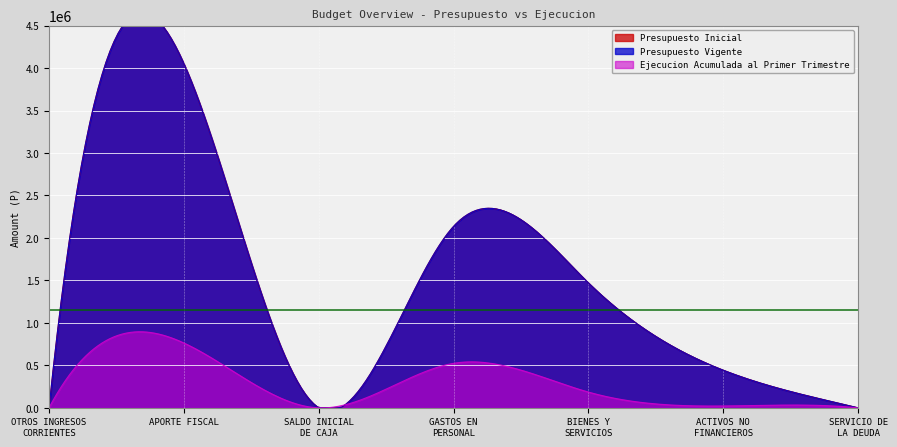

What is the minimum value for Presupuesto Inicial?

10